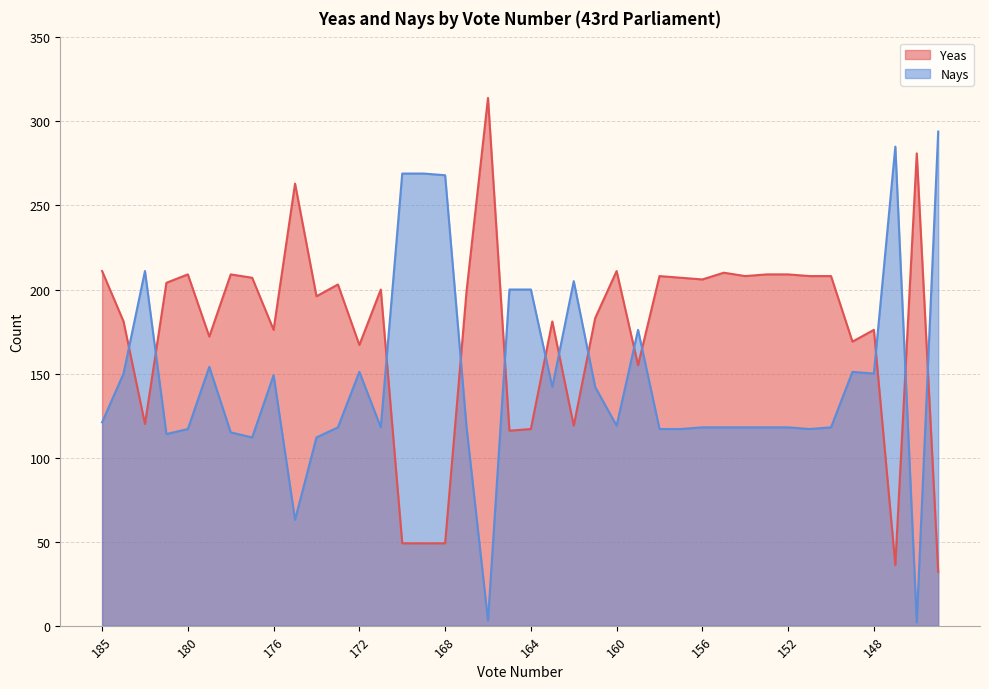

What is the average value of the Yeas series?

176